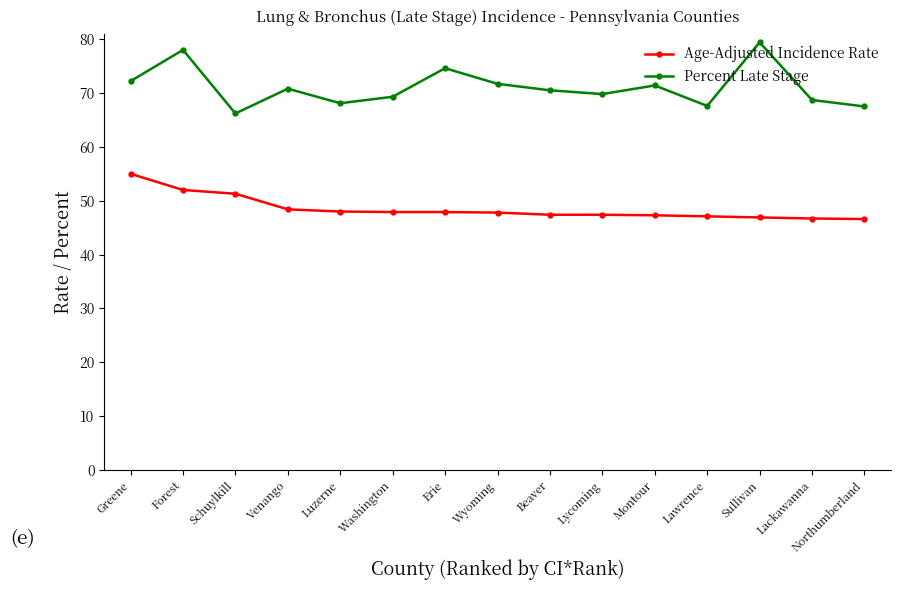

What value does the Percent Late Stage series have at Forest?

78.0